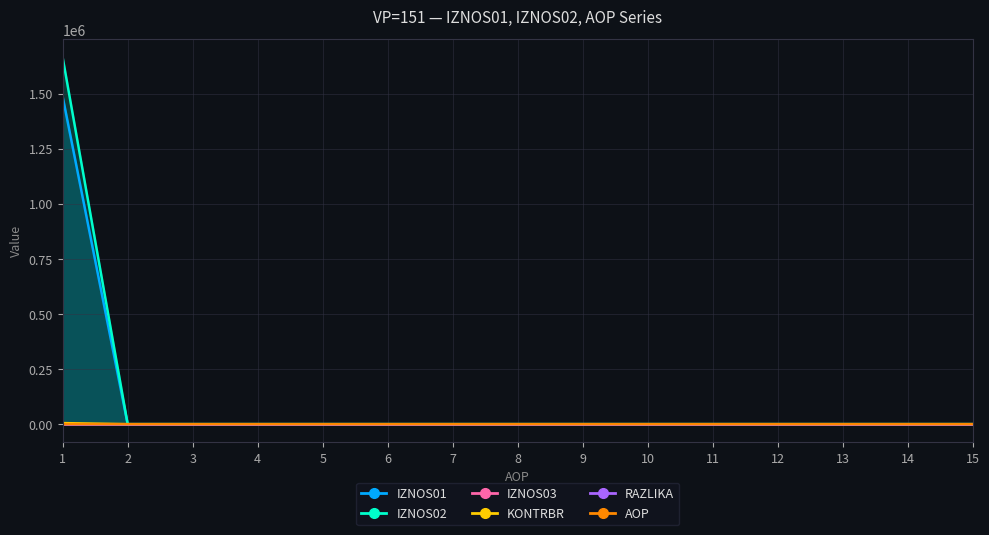

Count the number of categories in the chart.

15